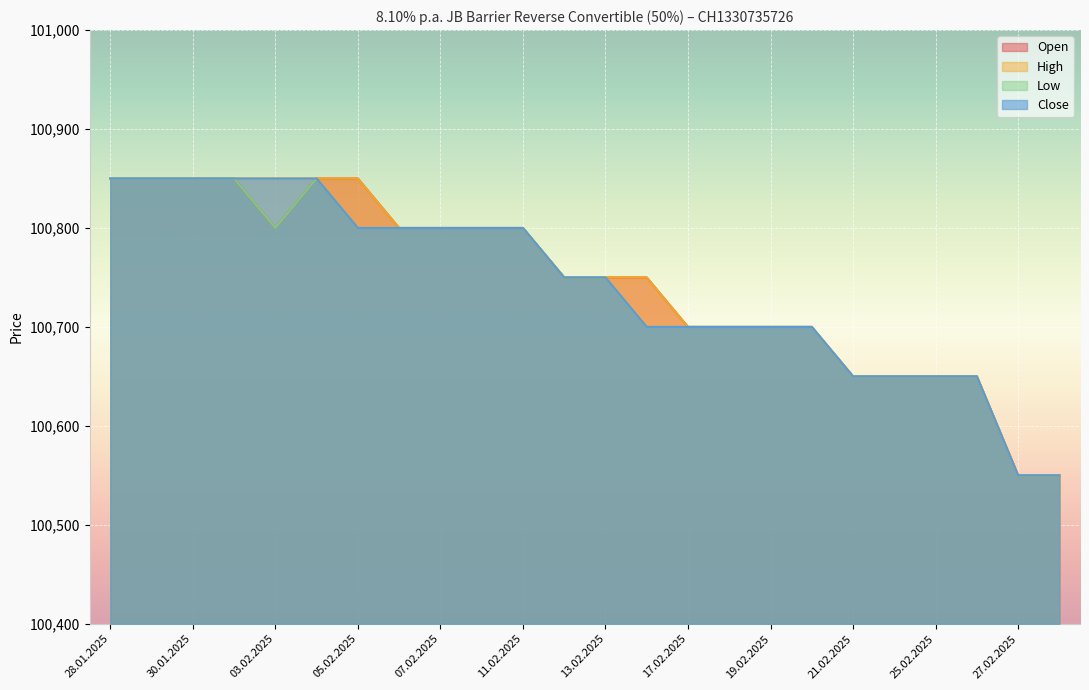

What is the average value of the Low series?

100740